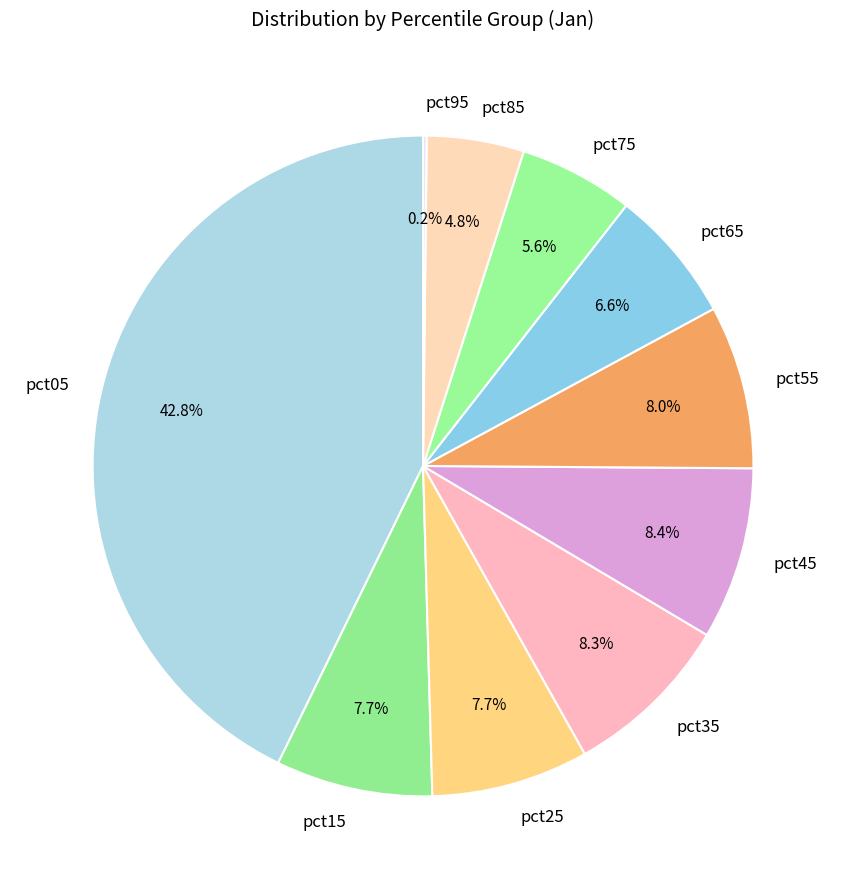

Combined, what portion of the pie is pct45 and pct55?

16.4%